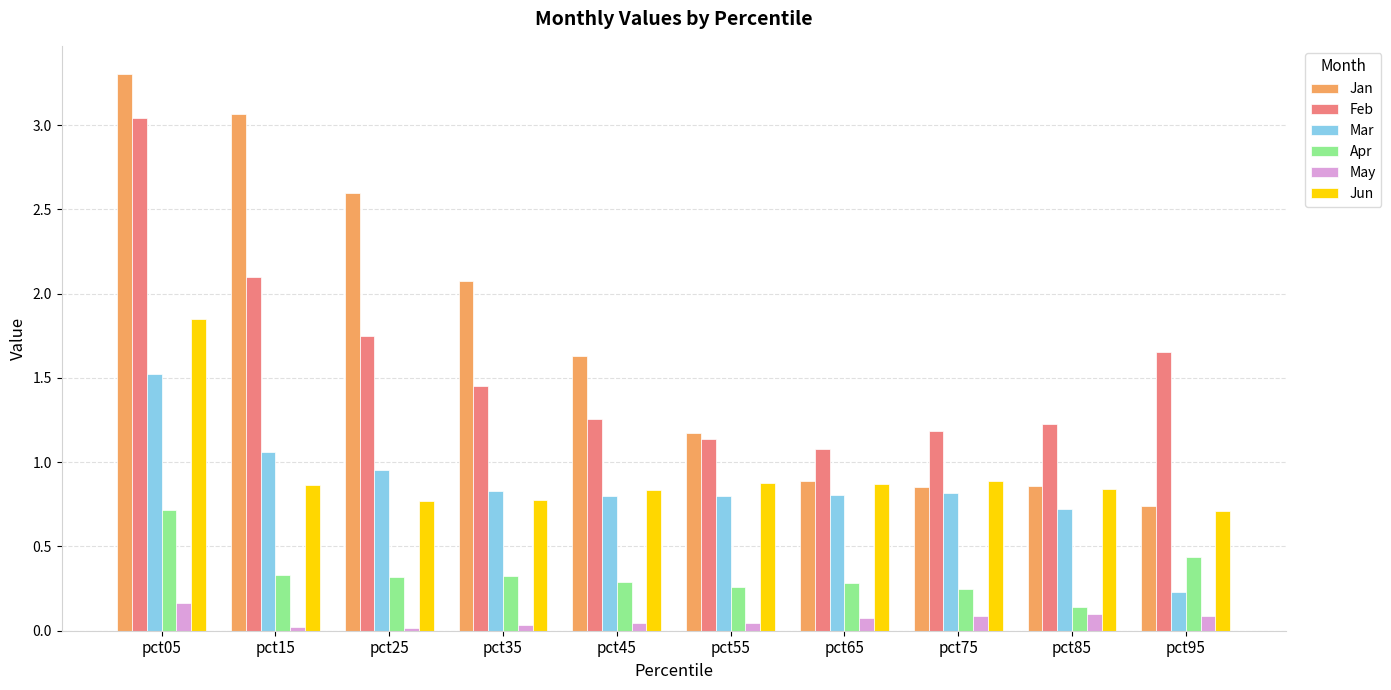

At which category is the sum across all series the highest?

pct05